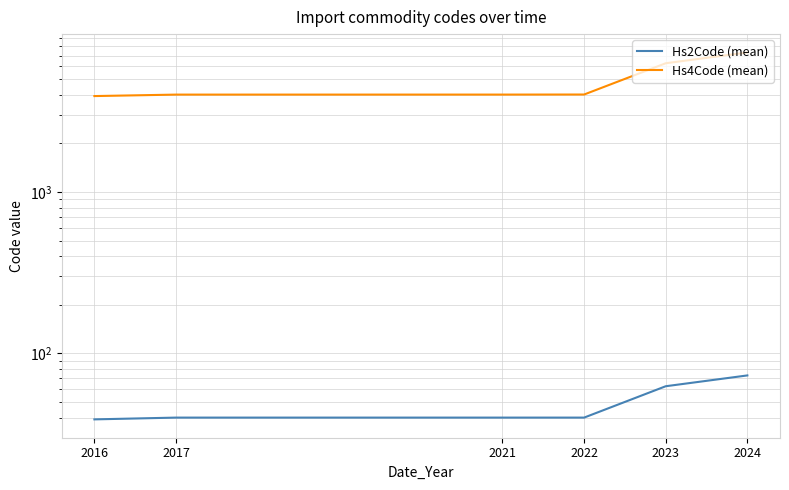

What is the value of the Hs4Code (mean) point at the 2nd from the left?

4009.0